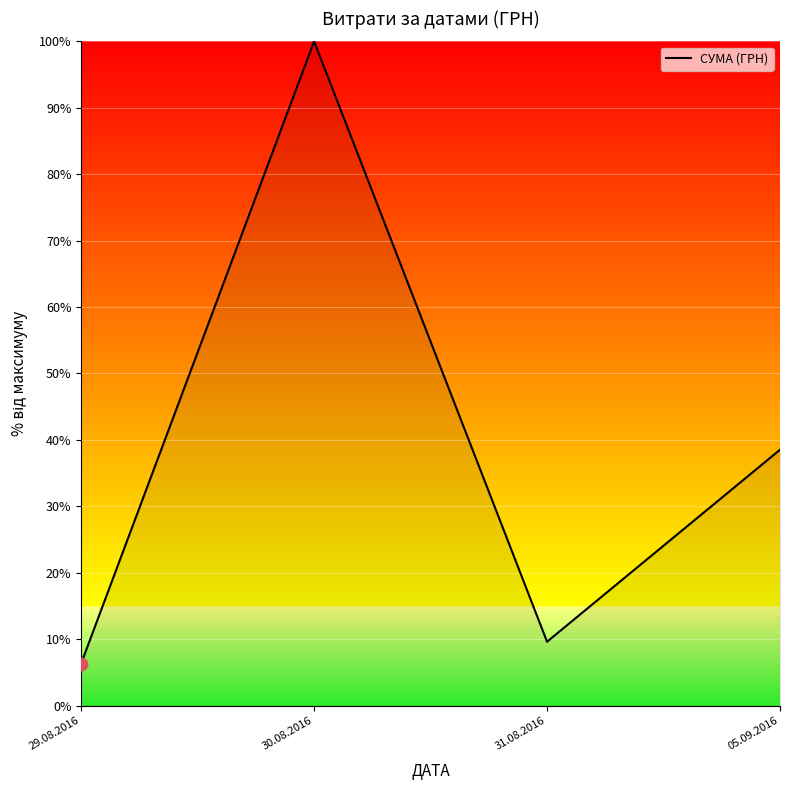

What is the change in value from 29.08.2016 to 31.08.2016?

+3.3